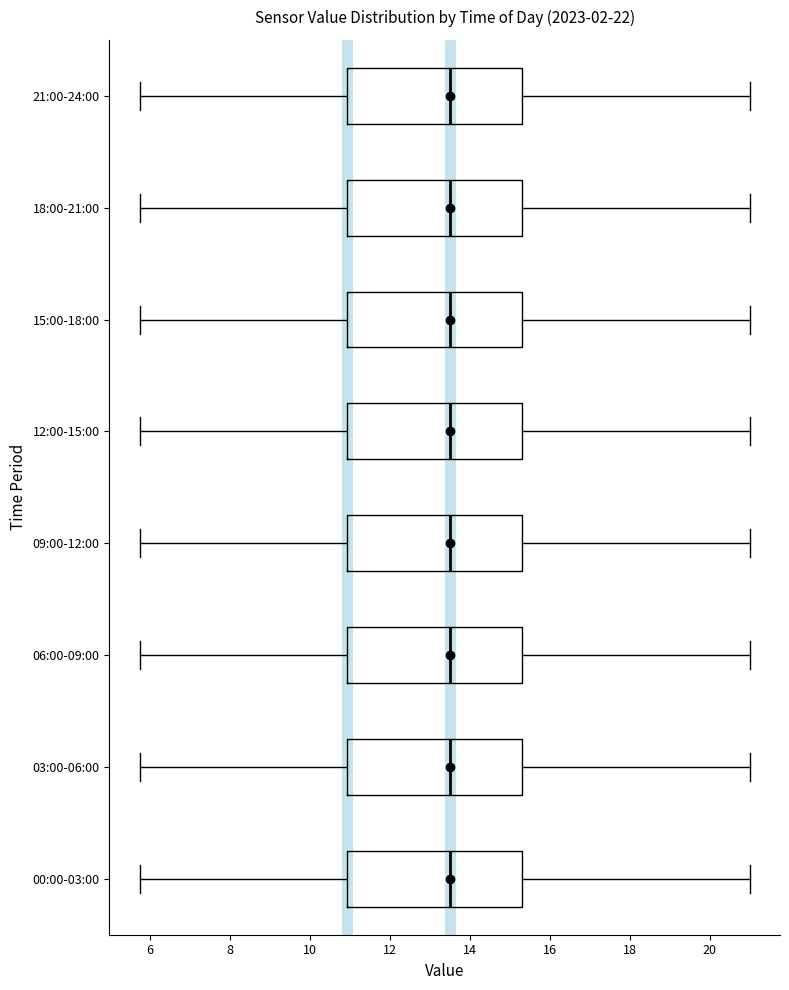

Where does the median line of the box for 06:00-09:00 sit on the x-axis? The values are not printed on the chart, so give them approximately, as read against the axis.

13.6